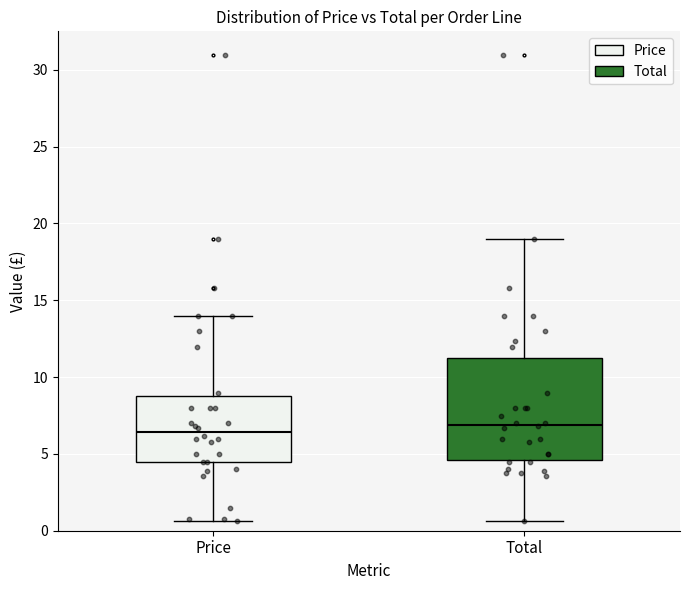

Comparing the boxes themselves (not the whiskers), which one is the tallest?

Total